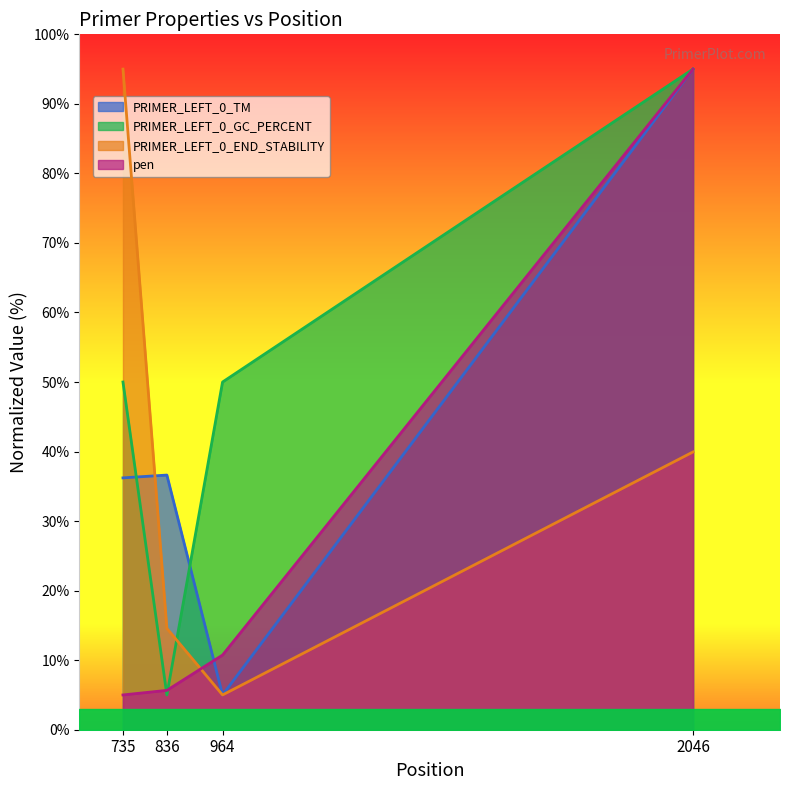

At 836, list the series in order from smallest to largest.

PRIMER_LEFT_0_GC_PERCENT, pen, PRIMER_LEFT_0_END_STABILITY, PRIMER_LEFT_0_TM